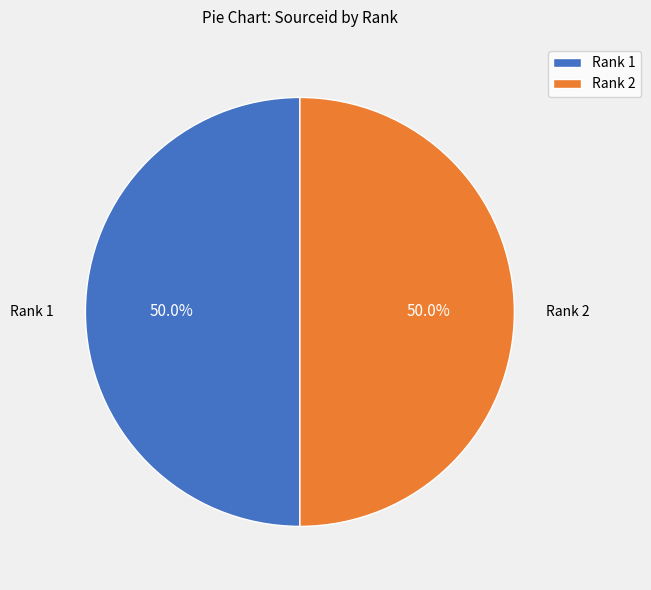

To the nearest percent, what is the combined percentage of Rank 2 and Rank 1?

100%